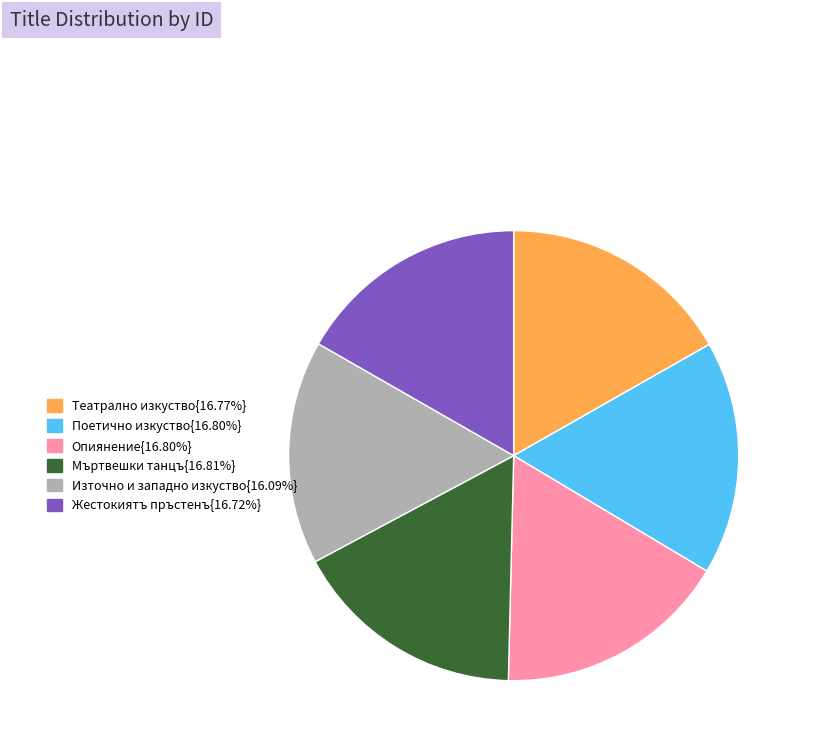

Does any single category account for the majority?

No